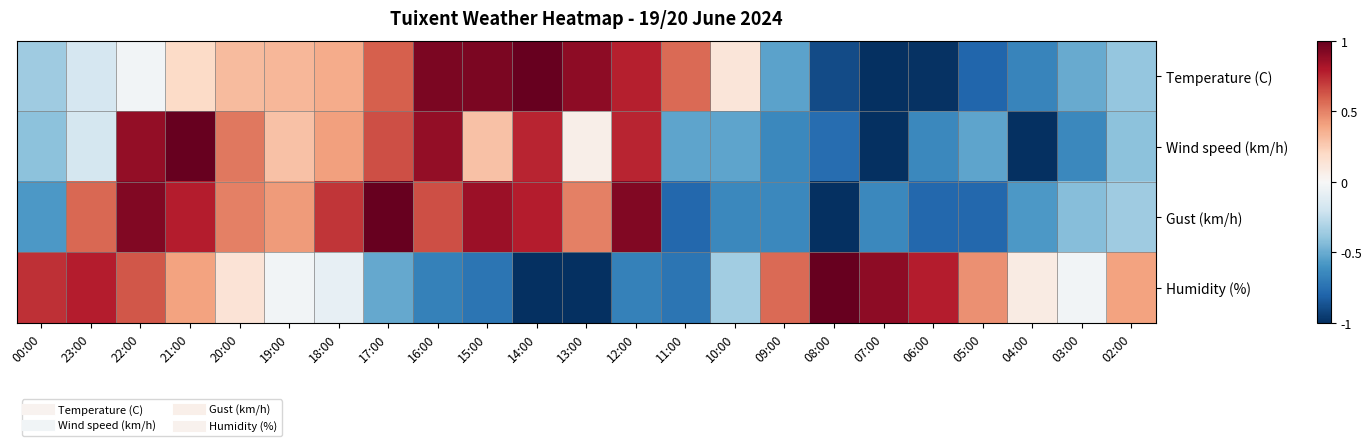

What is the smallest value displayed?

-1.0